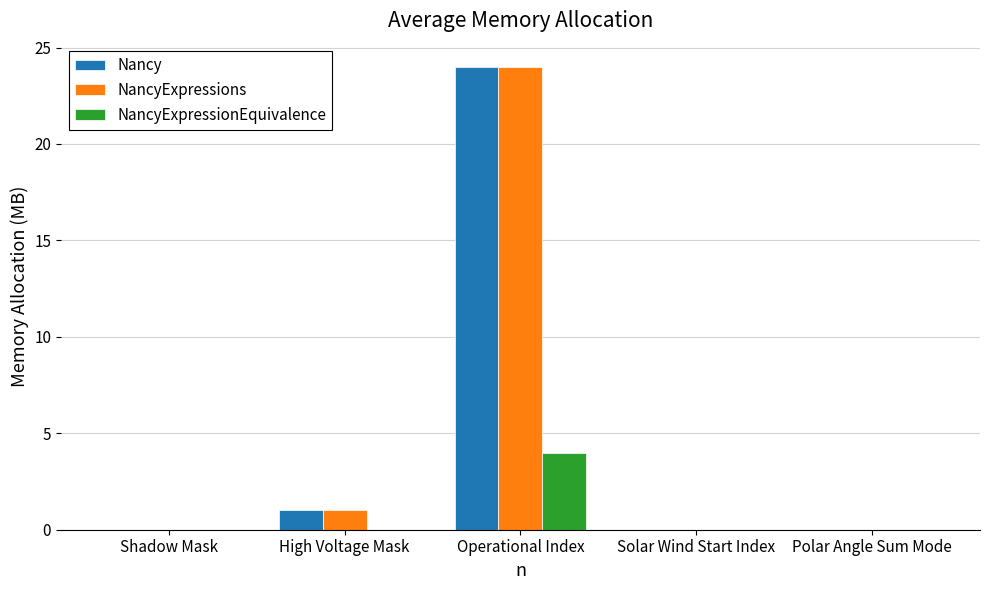

What is the approximate value of Nancy at Operational Index?

24